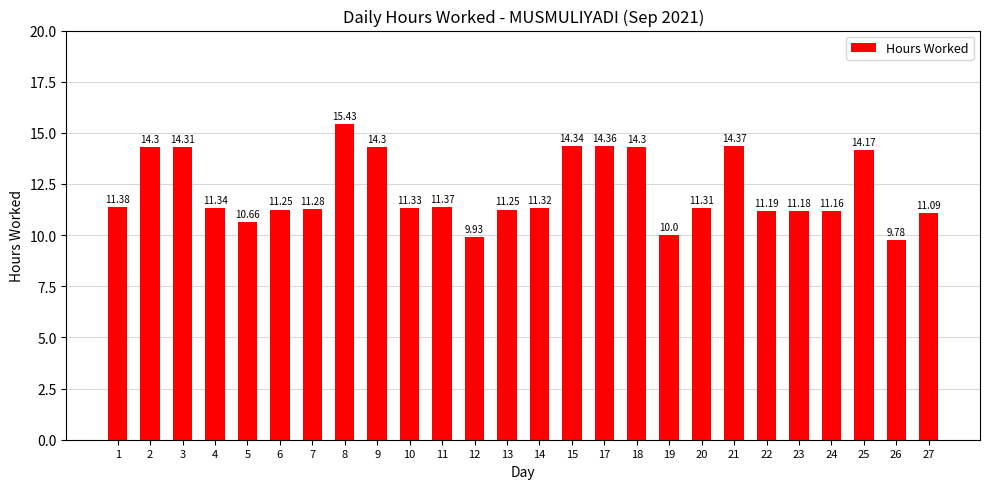

The value at 20 is 11.3. True or false?

True